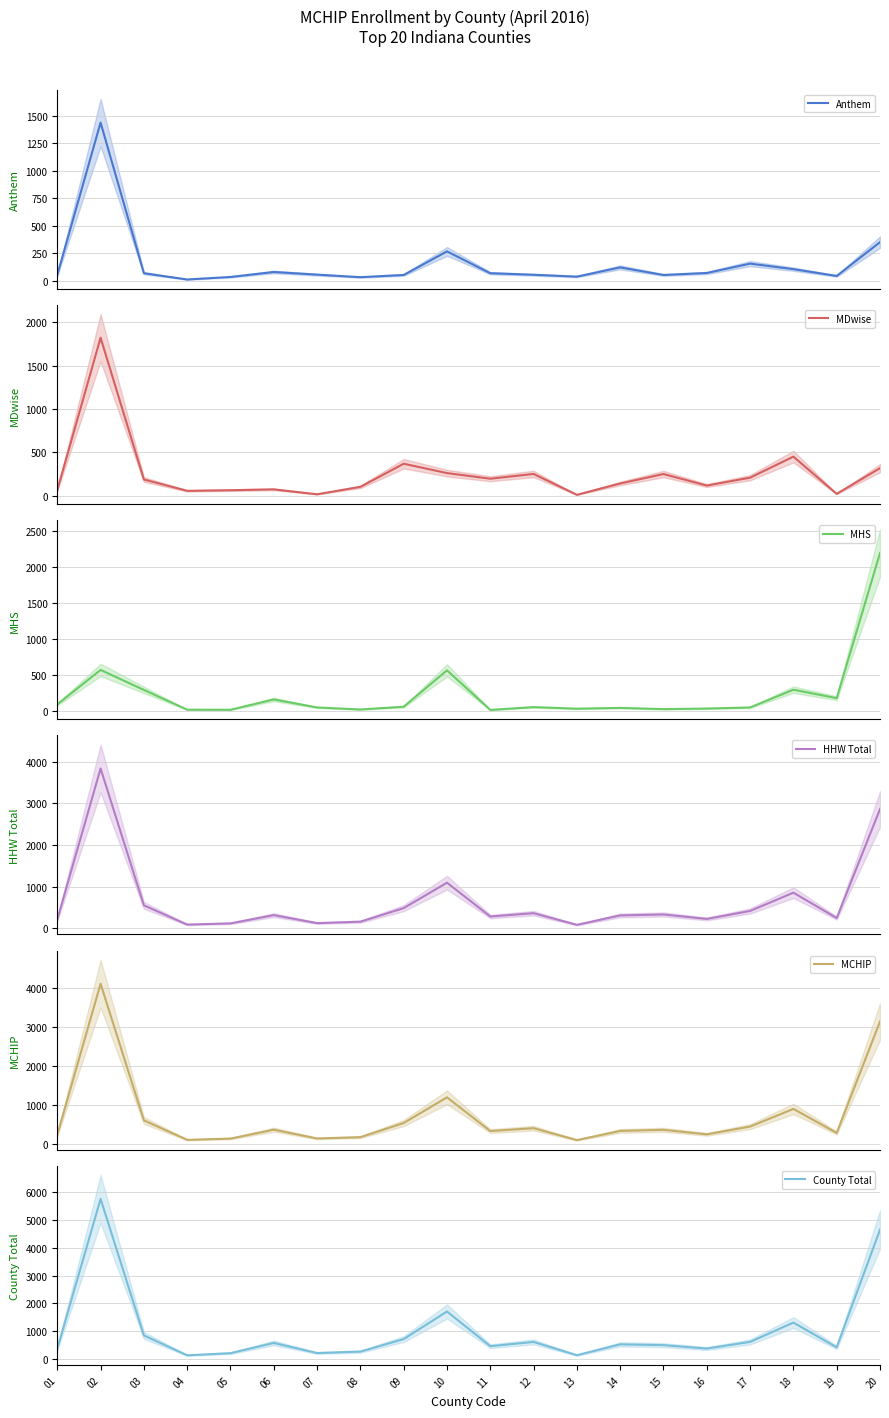

In MCHIP, how many points are higher than both neighbors (excluding endpoints)?

6